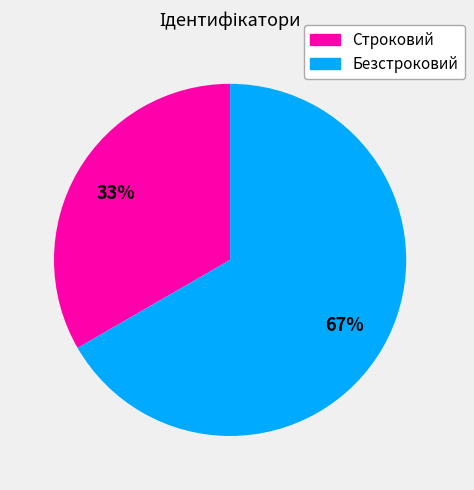

Do Безстроковий and Строковий together represent more than half of the pie?

Yes